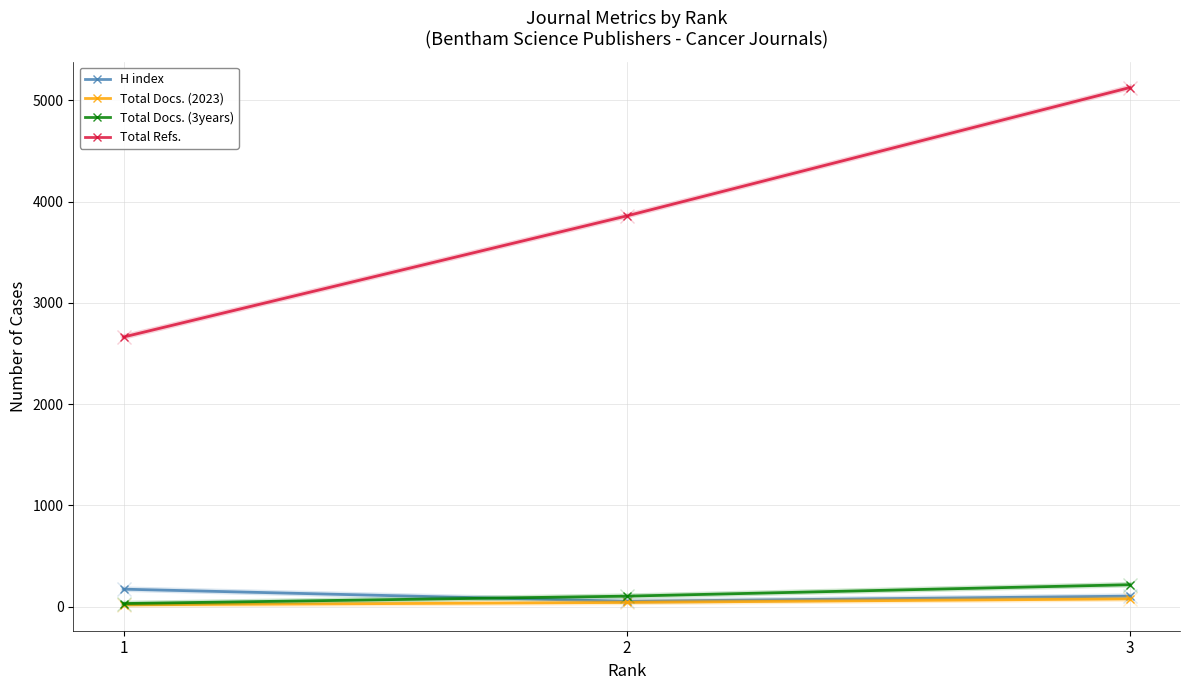

What is the sum of all Total Docs. (2023) values?

134